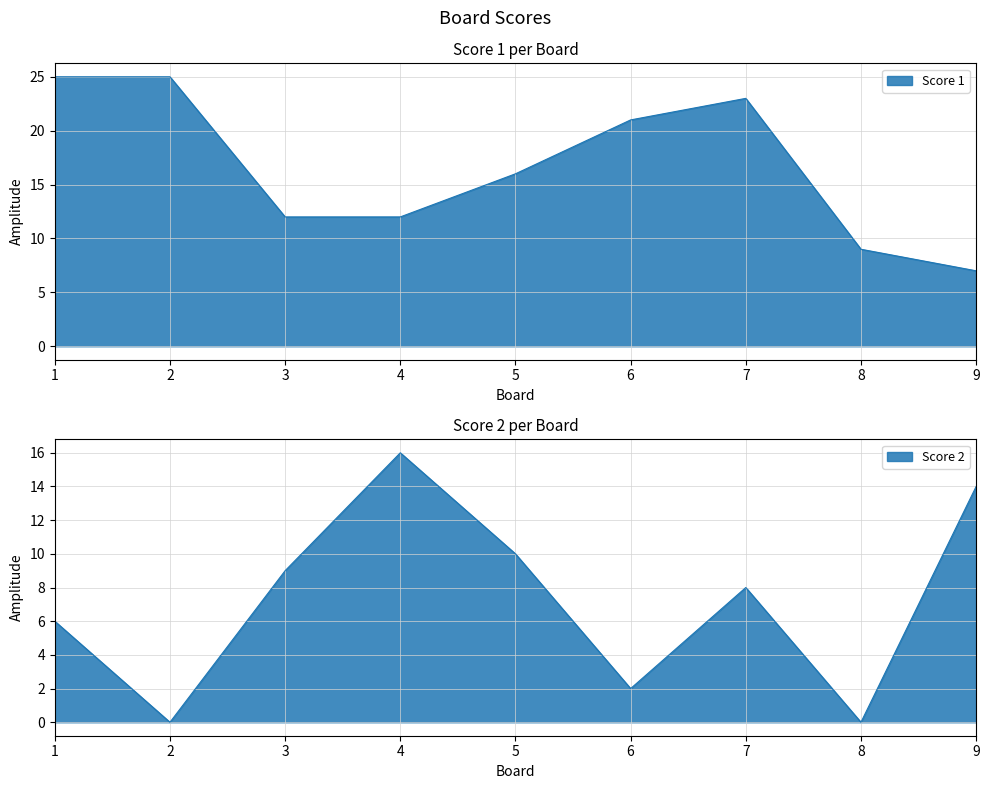

Between which two adjacent categories do Score 2 and Score 1 first intersect?

3 and 4